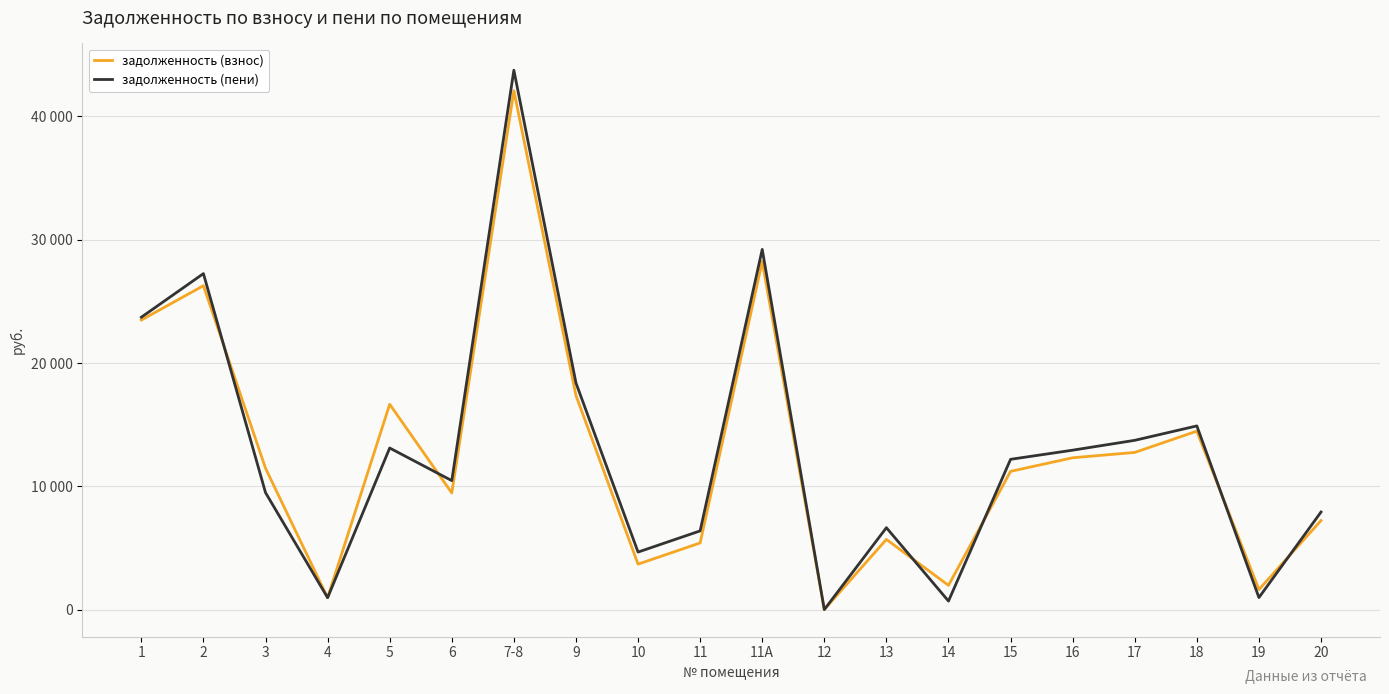

Does the chart have visible grid lines?

Yes